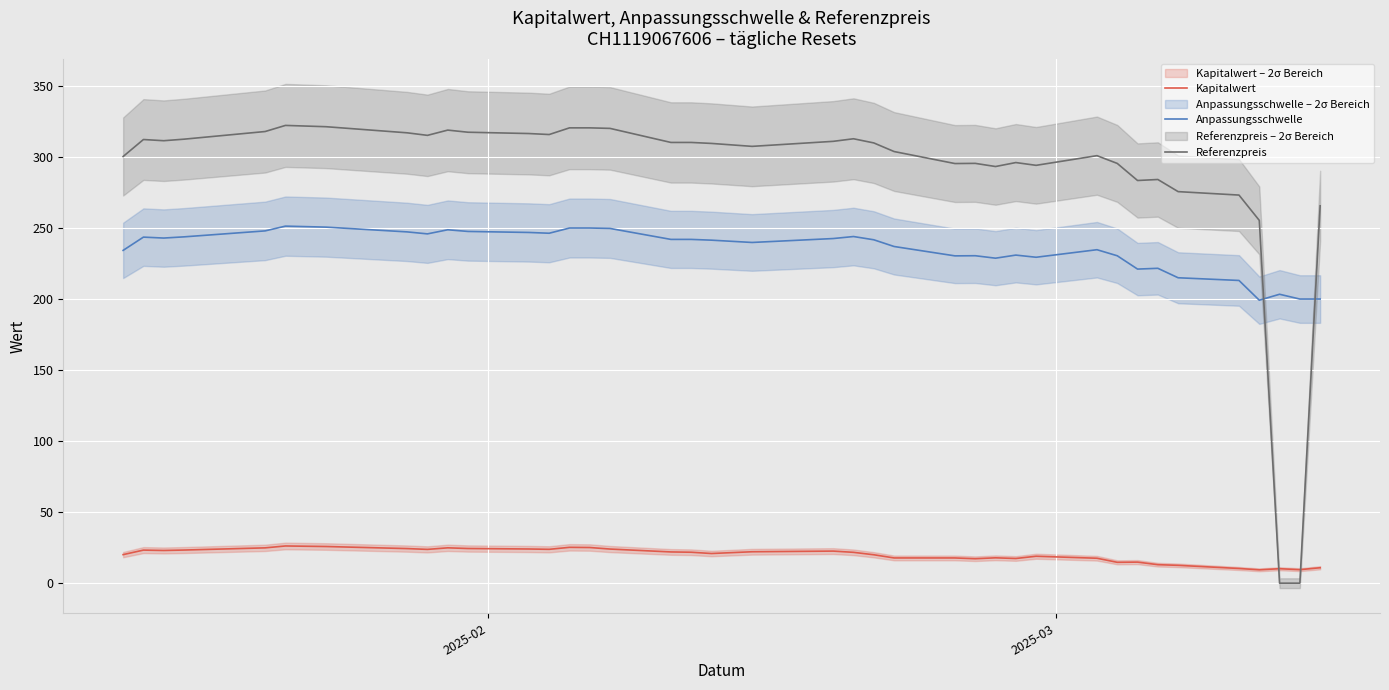

True or false: Kapitalwert and Anpassungsschwelle cross at least once.

False